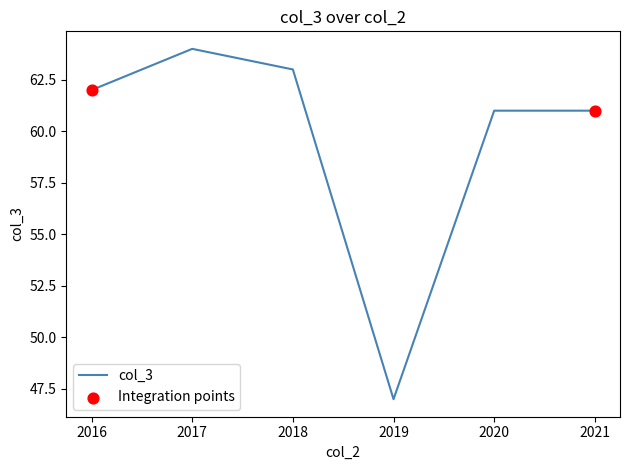

Approximately how many times larger is the value at 2020 compared to 2021?

1.0